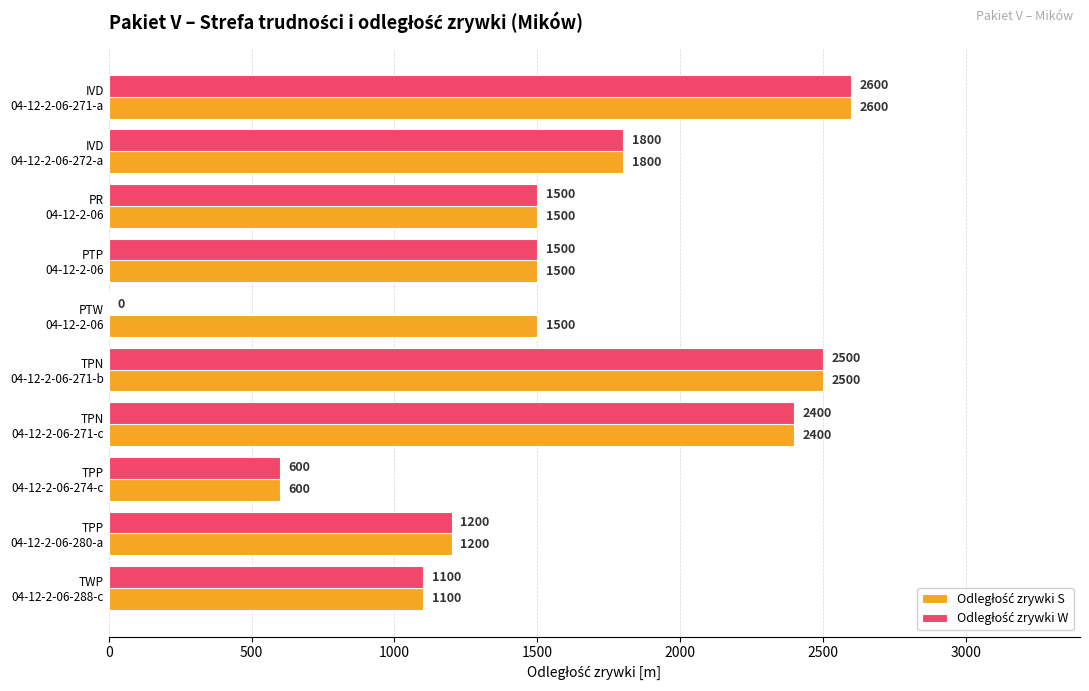

How many distinct data groups are displayed?

2